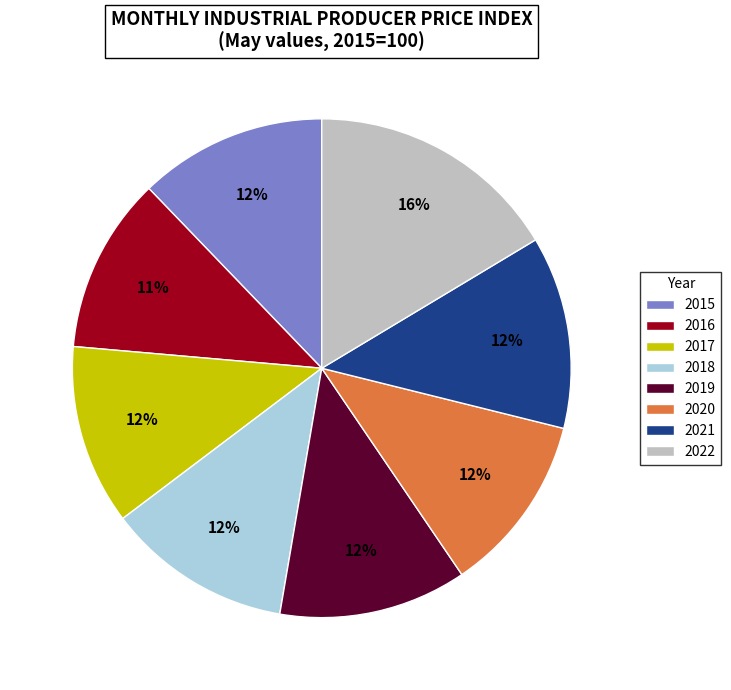

To the nearest percent, what is the difference between the largest and smallest slice percentages?

5%